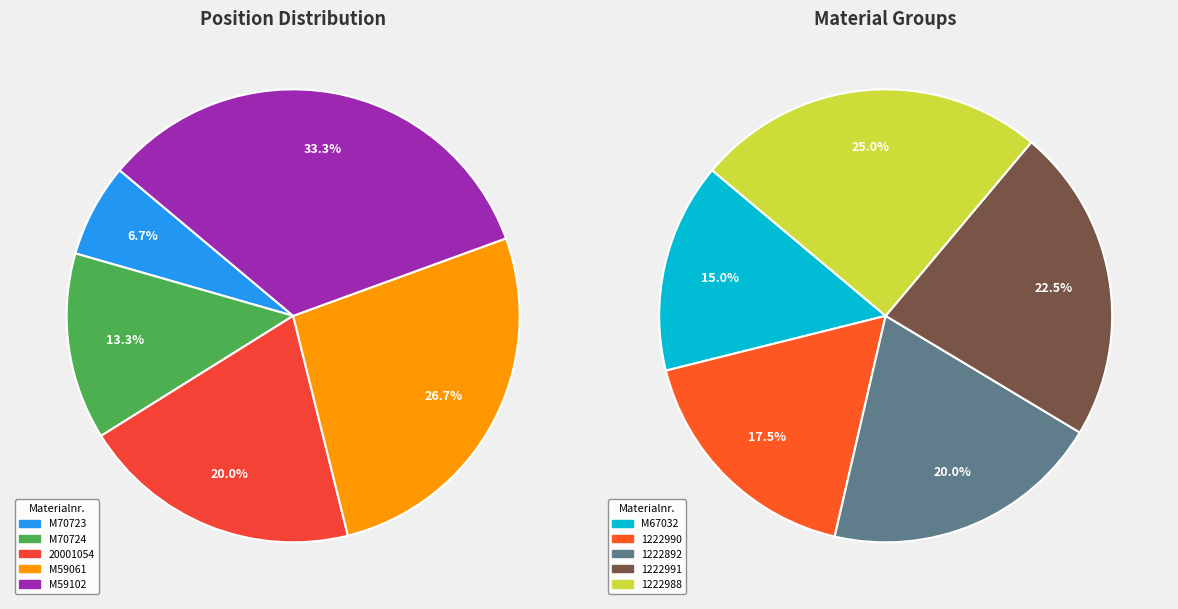

Which has a higher value, 1222990 or M70724?

1222990